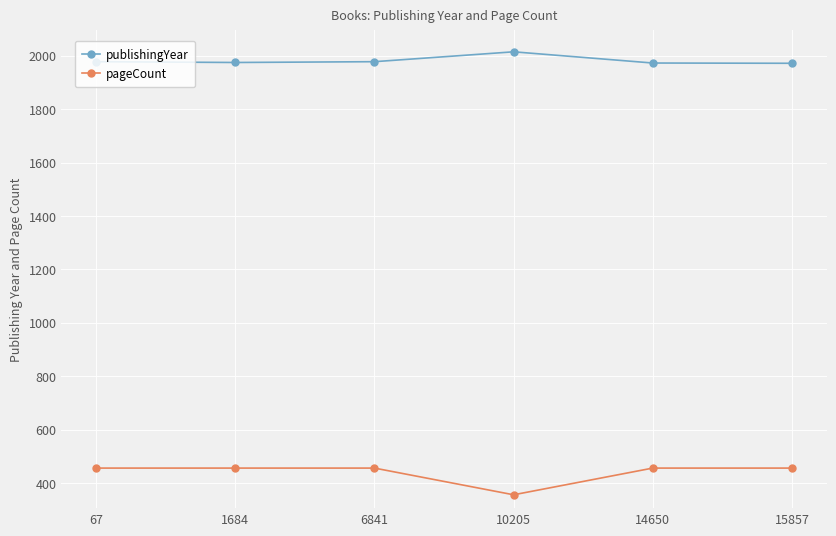

In pageCount, how many points are lower than both neighbors (excluding endpoints)?

1